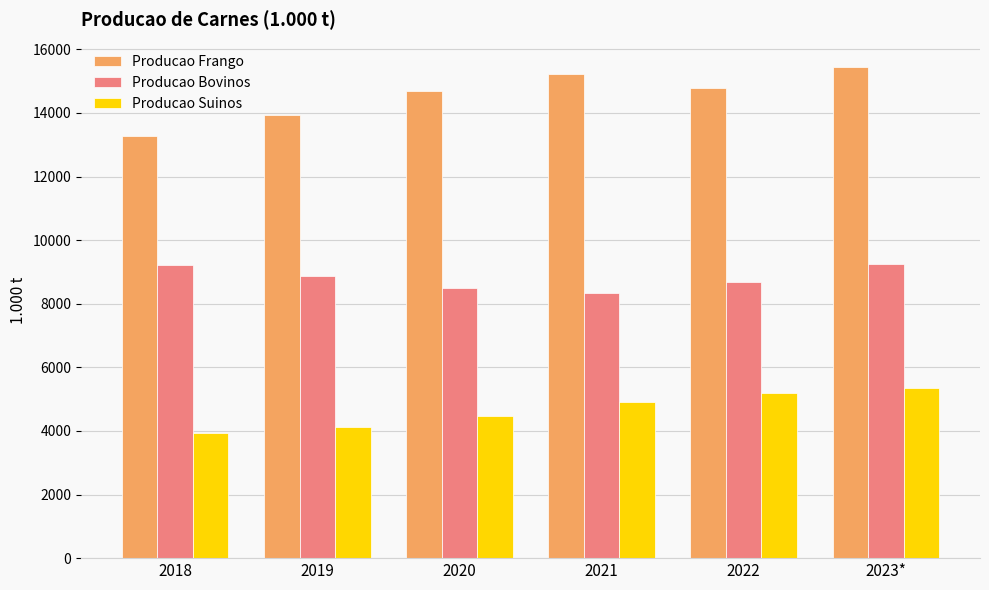

What is the spread (max minus min) of values at 2018?

9337.9